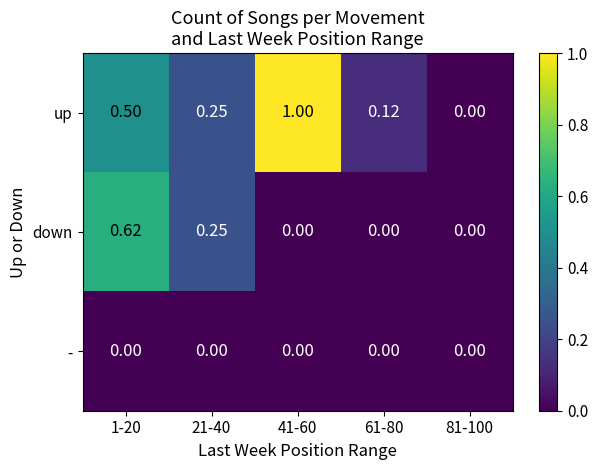

Which series changed the most between 21-40 and 41-60?

up